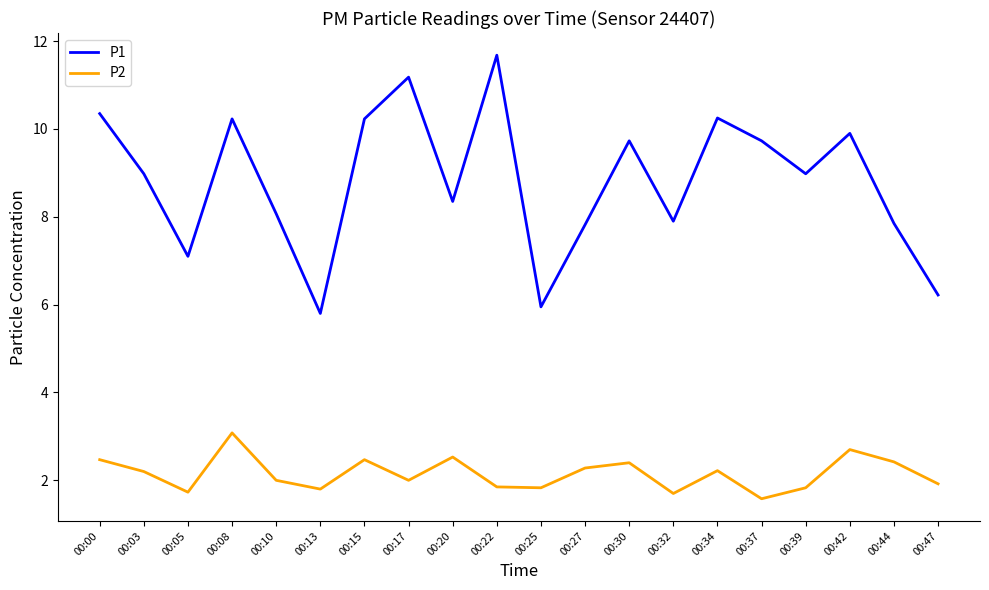

Is it true that P2 equals 2.2 at 00:34?

True